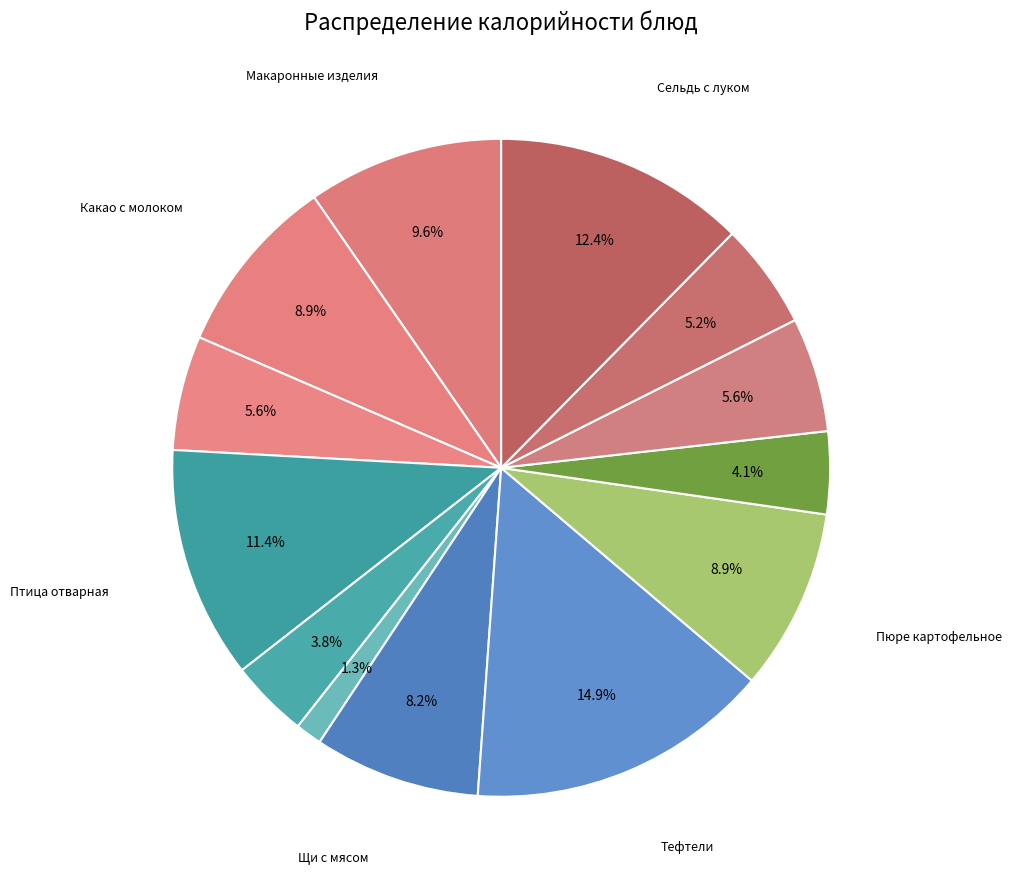

Rank the categories by value from lowest to highest.

Консервированный зеленый горошек, Яблоко, Сок, Хлеб ржаной, Хлеб пшеничный (завтрак), Хлеб пшеничный (обед), Щи с мясом со сметаной, Какао с молоком, Пюре картофельное, Макаронные изделия отварные с овощами, Птица отварная или тушеная, Сельдь с луком, Тефтели из говядины с рисом